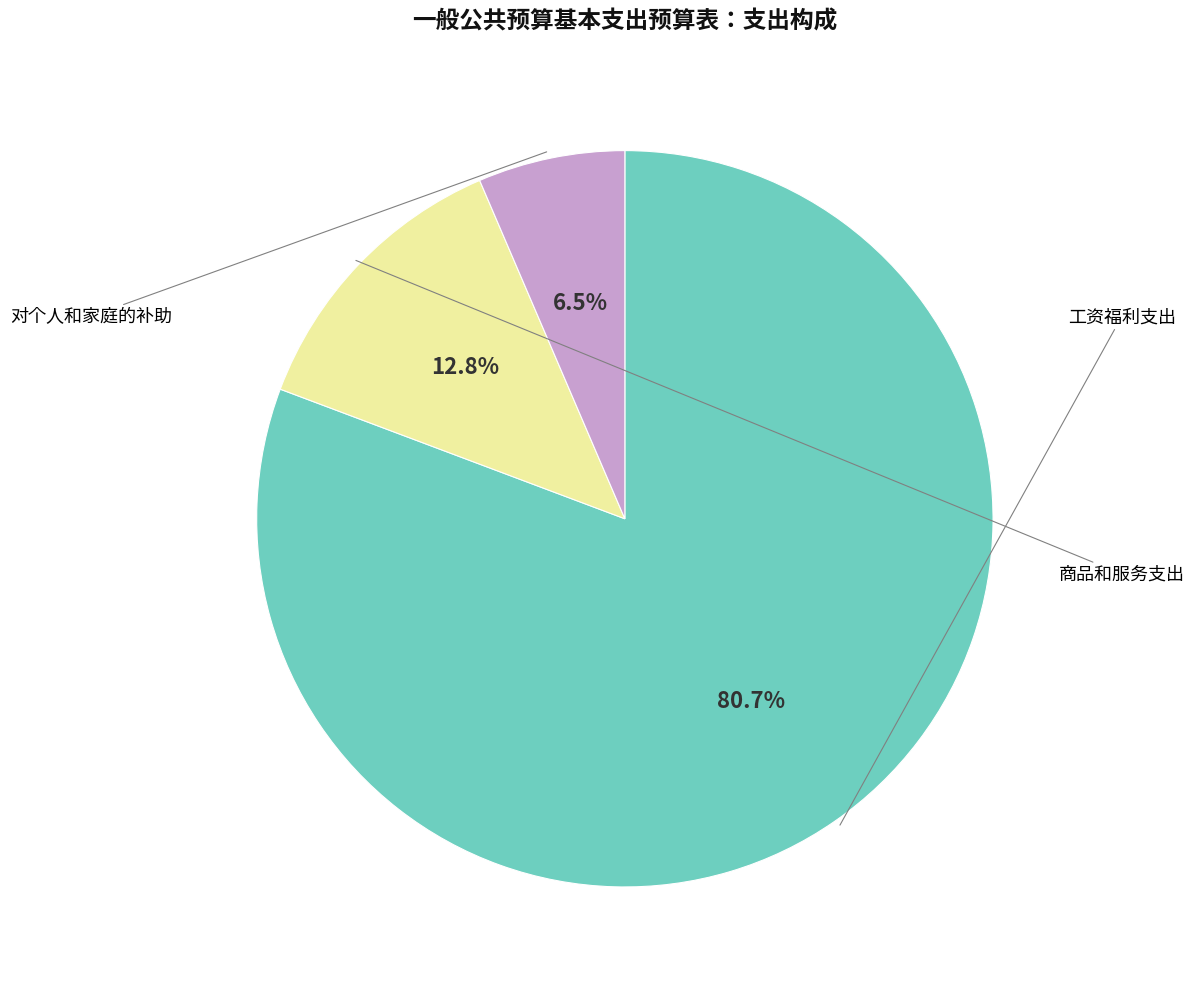

What is the total percentage of 对个人和家庭的补助 and 商品和服务支出?

19.3%